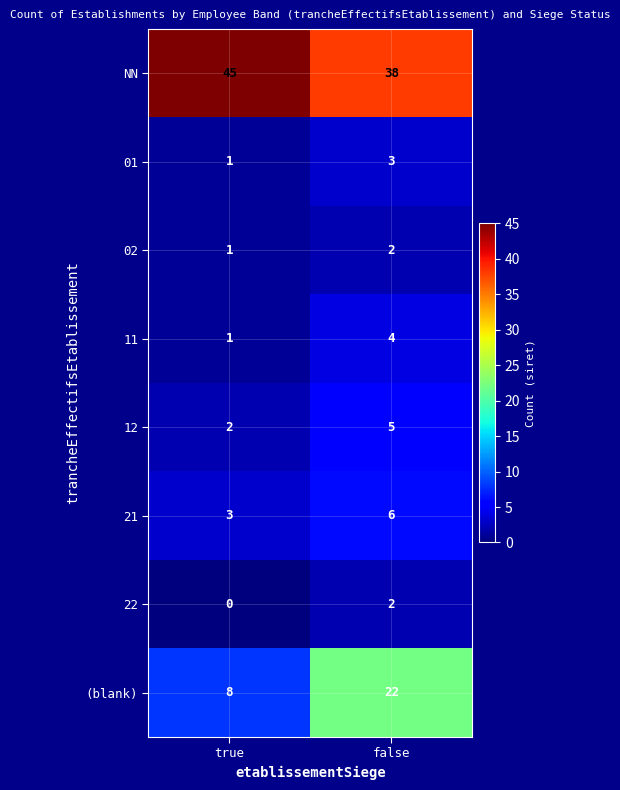

At which category does the chart reach its minimum across all series?

true